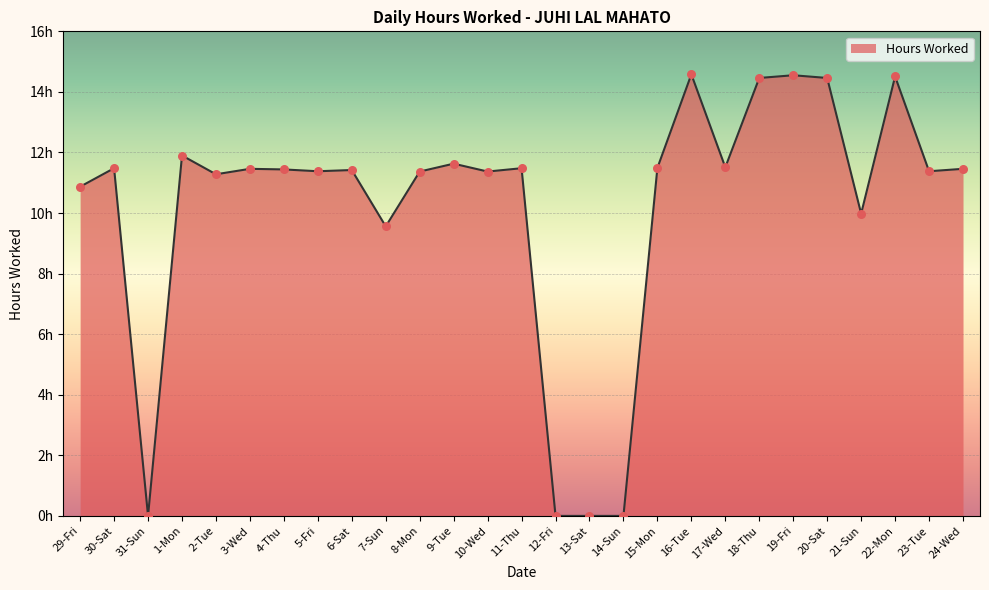

Between 4-Thu and 9-Tue, which is larger?

9-Tue